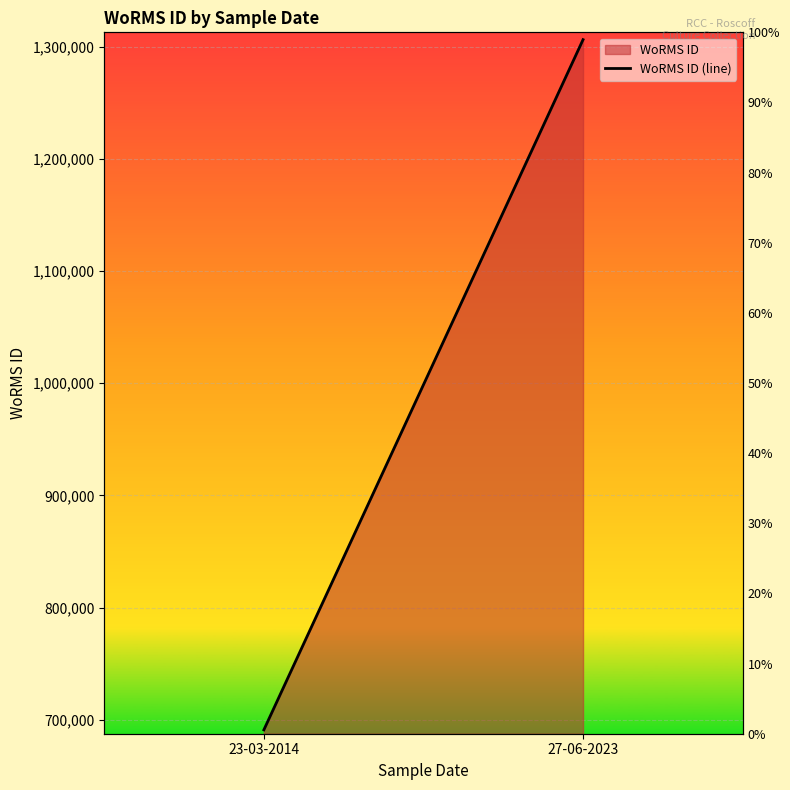

What is the difference between the maximum and minimum values?

615220